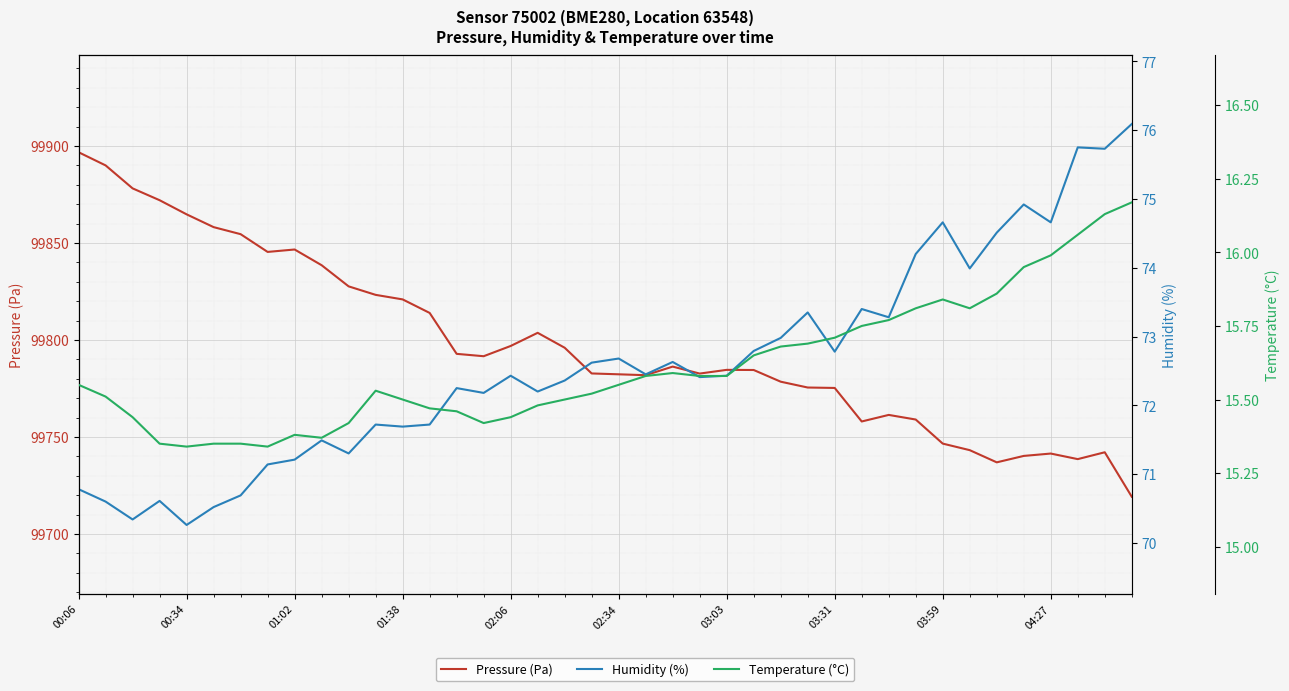

Is the value of Humidity (%) at 32 greater than the value of Pressure (Pa) at 35?

No